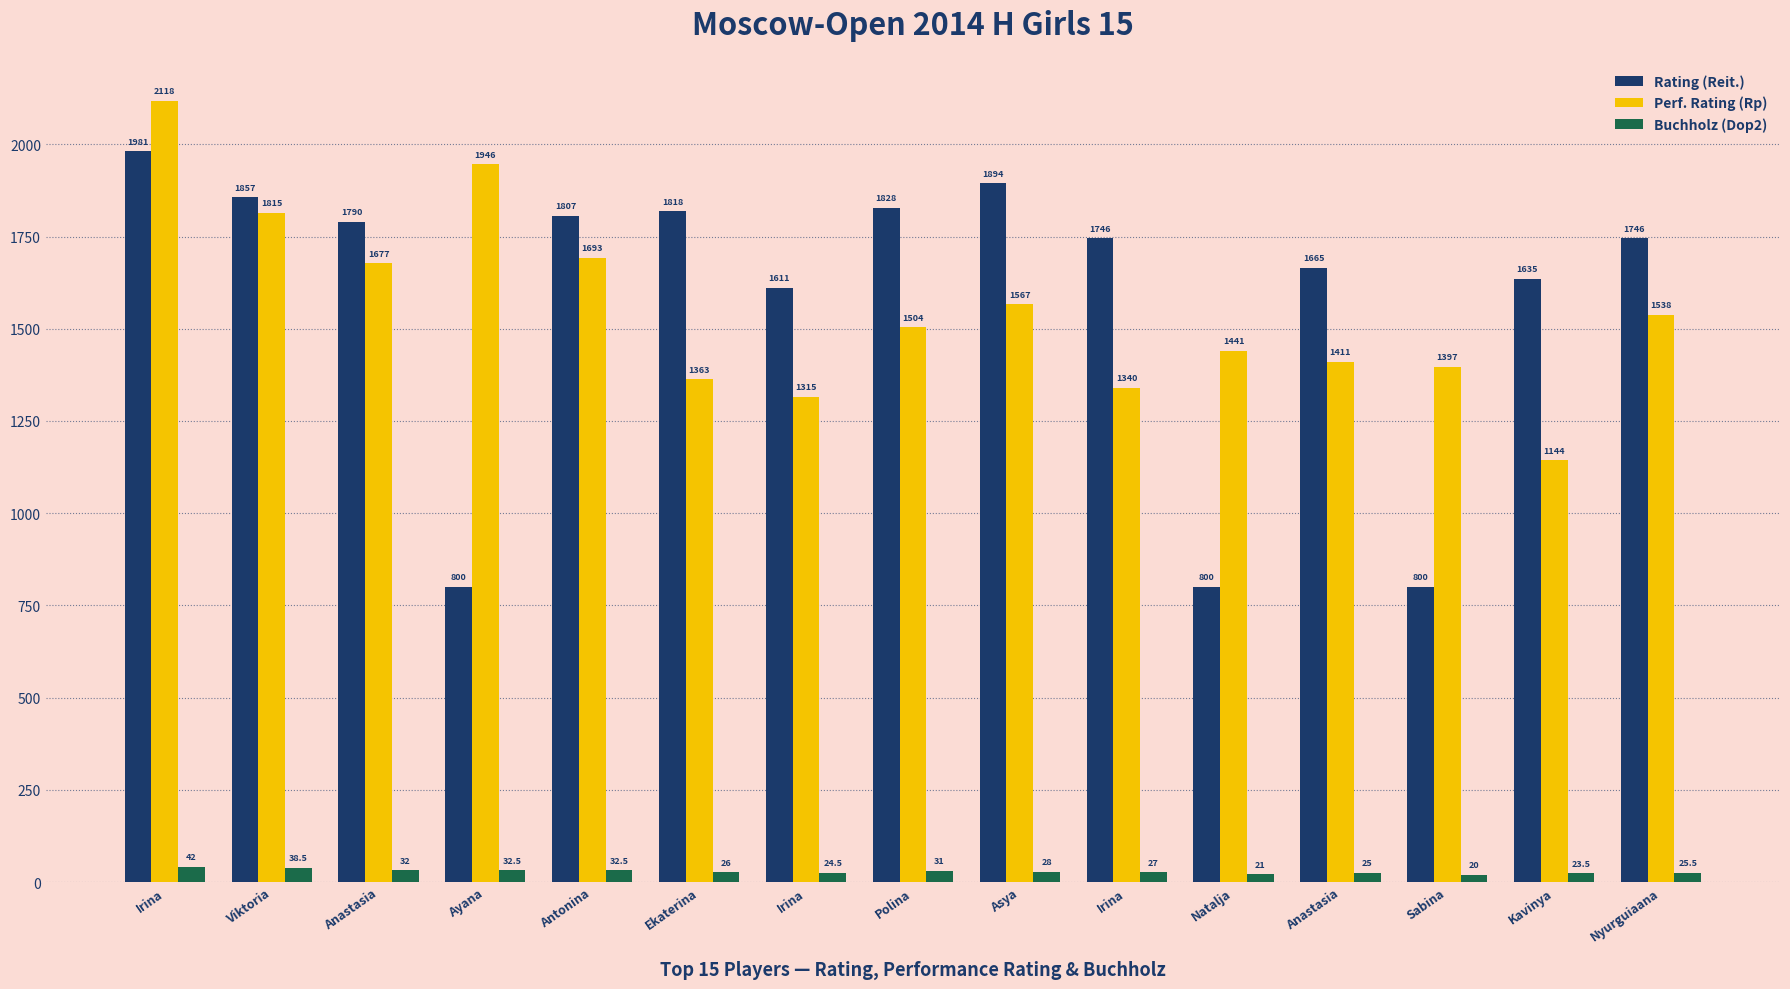

Between Anastasia and Nyurguiaana, which series saw the biggest shift?

Perf. Rating (Rp)